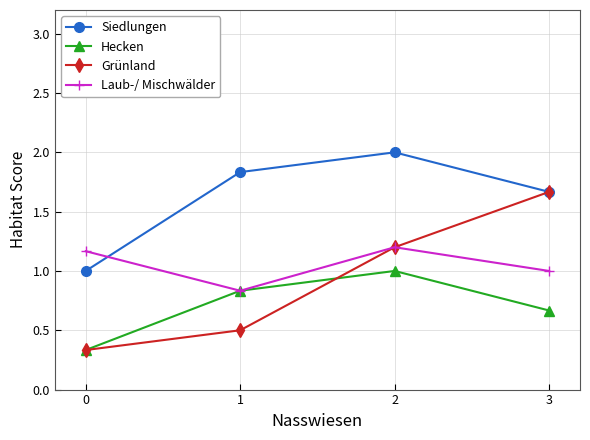

How many Siedlungen values are between 1 and 2?

4